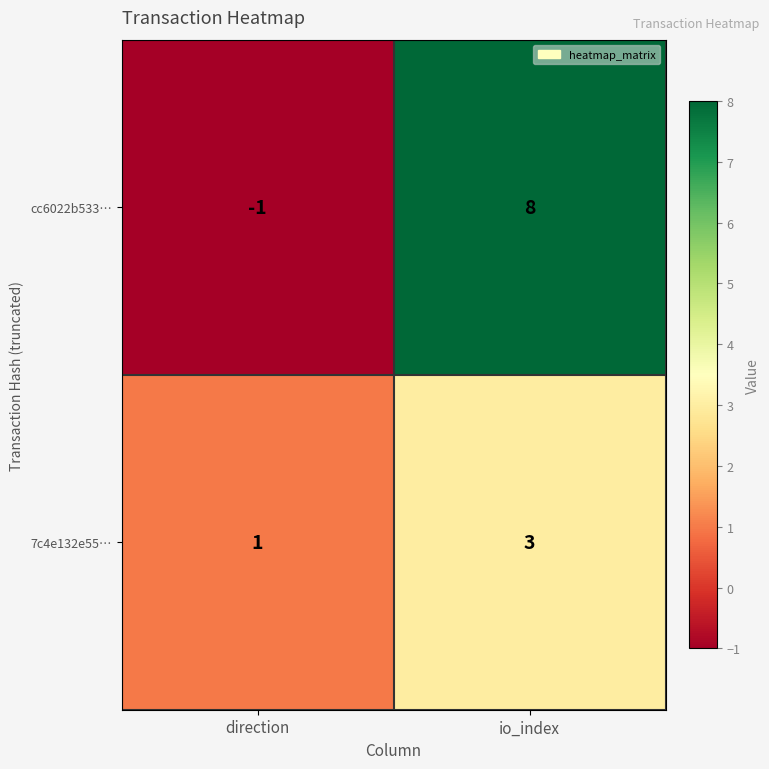

What is the difference between the cc6022b533… values at io_index and direction?

9